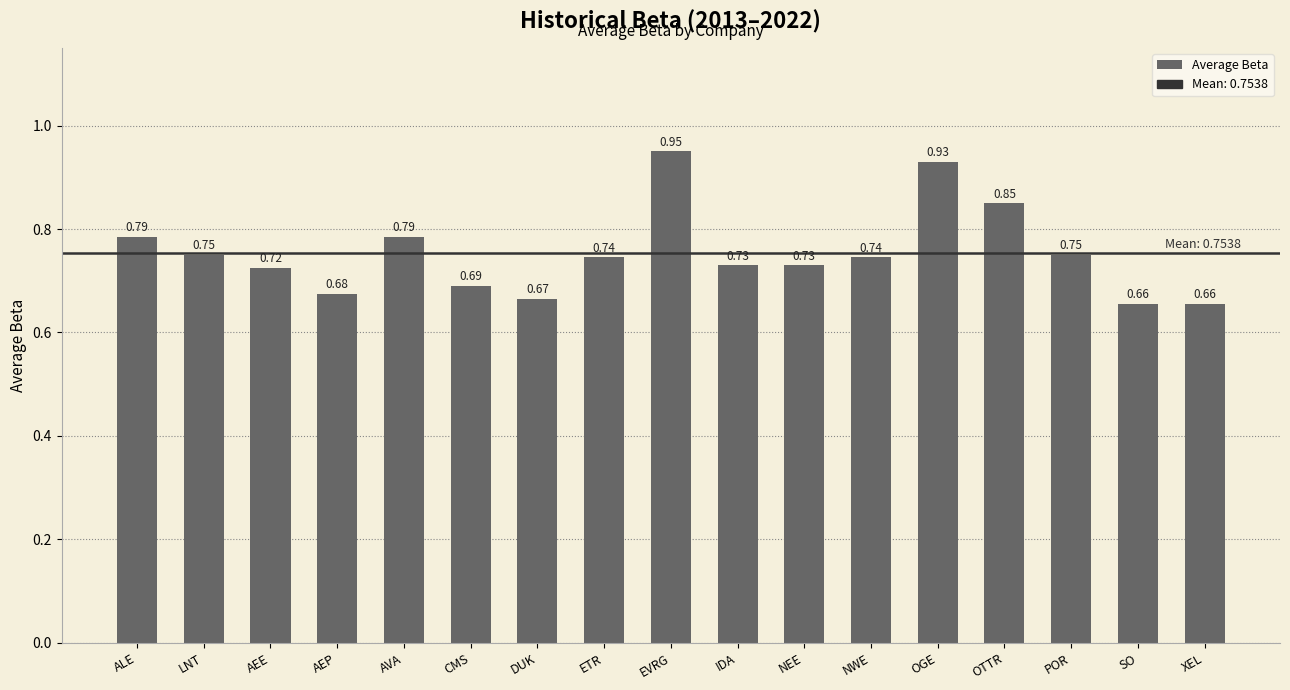

What is the label of the 7th bar from the left?

DUK